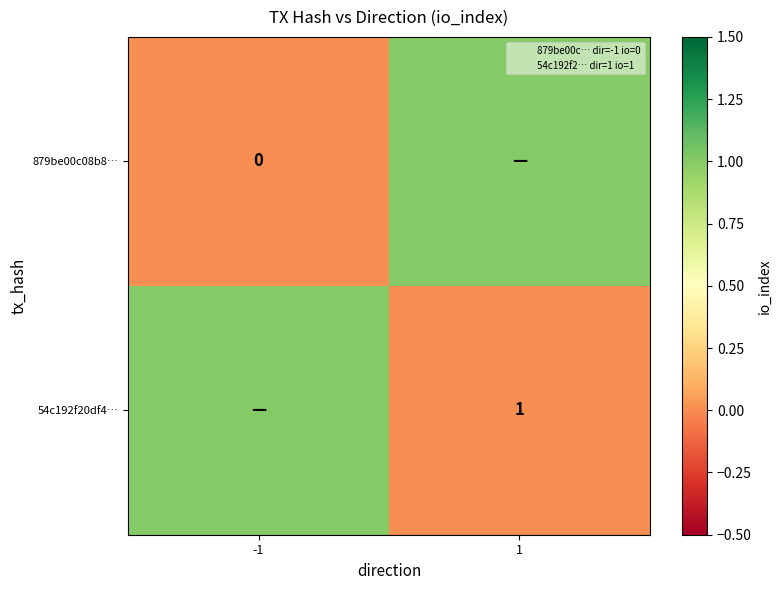

What is the sum of the 879be00c08b8… values at -1 and 1?

1